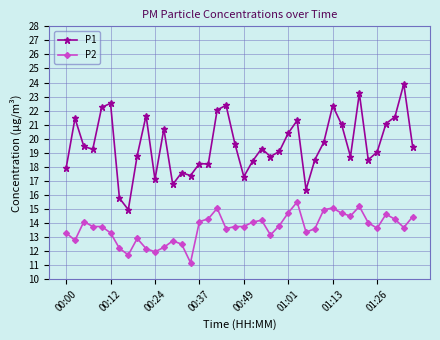

Is this an area chart (filled region under the line)?

No